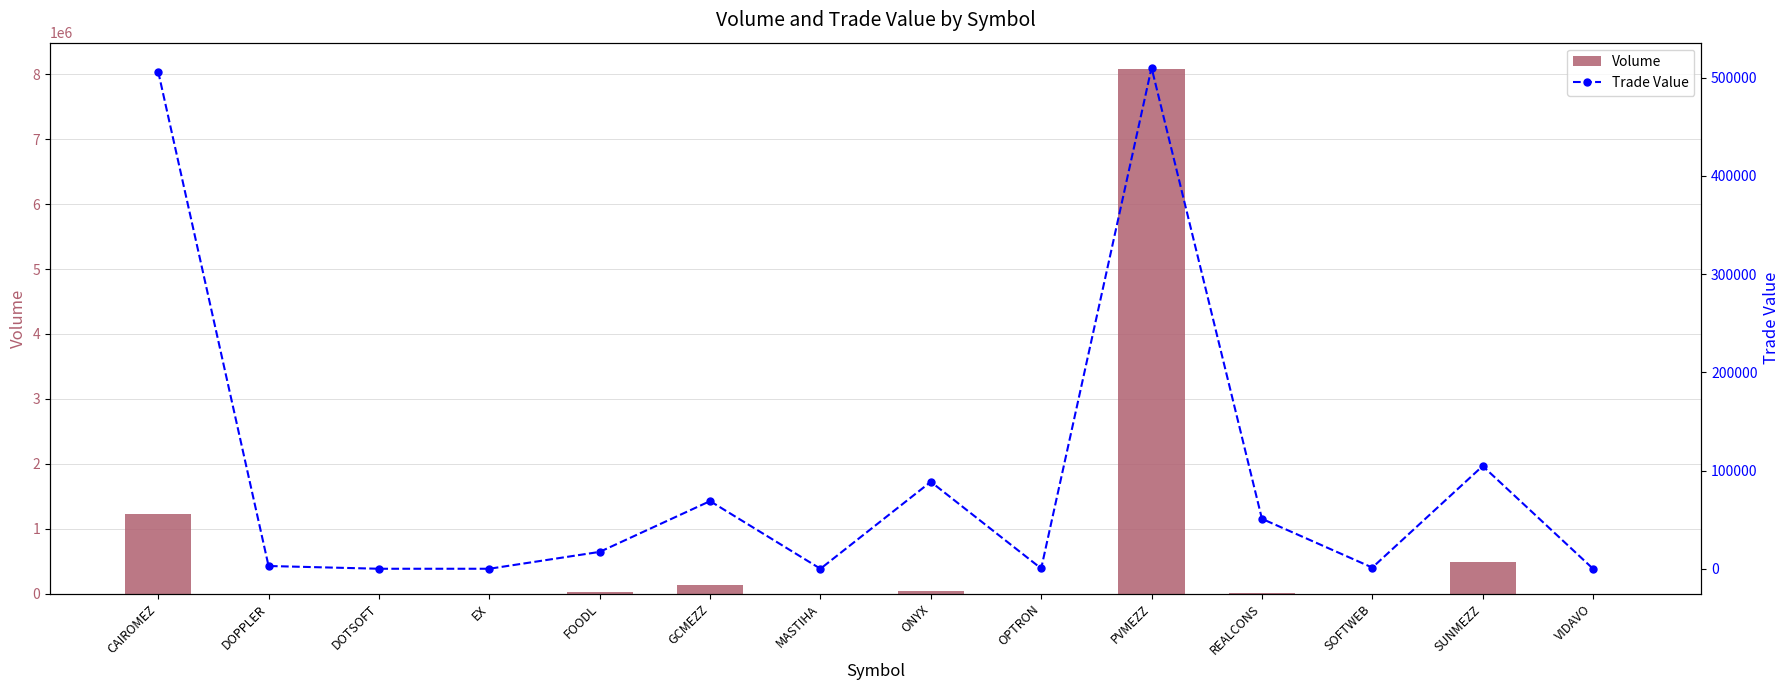

Rank the categories by Volume value from lowest to highest.

DOTSOFT, EX, MASTIHA, VIDAVO, OPTRON, SOFTWEB, DOPPLER, REALCONS, FOODL, ONYX, GCMEZZ, SUNMEZZ, CAIROMEZ, PVMEZZ